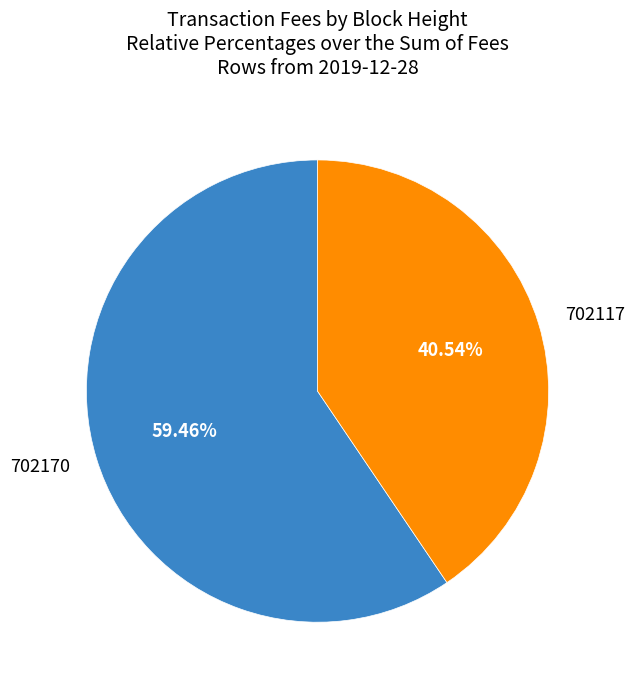

Is it true that 702117 is 41% of the pie?

True